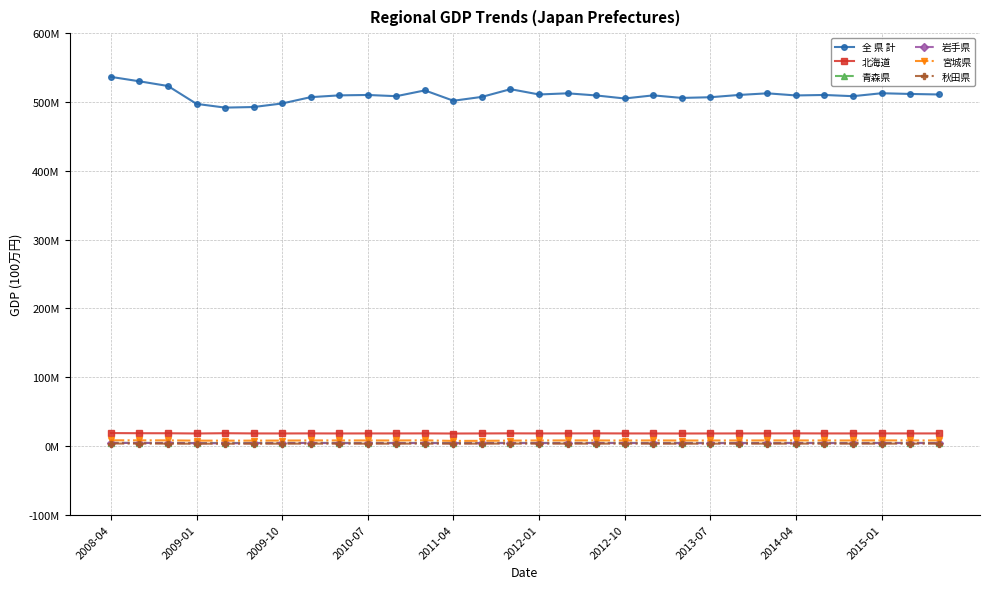

What are all the series names shown in the legend?

全 県 計, 北海道, 青森県, 岩手県, 宮城県, 秋田県